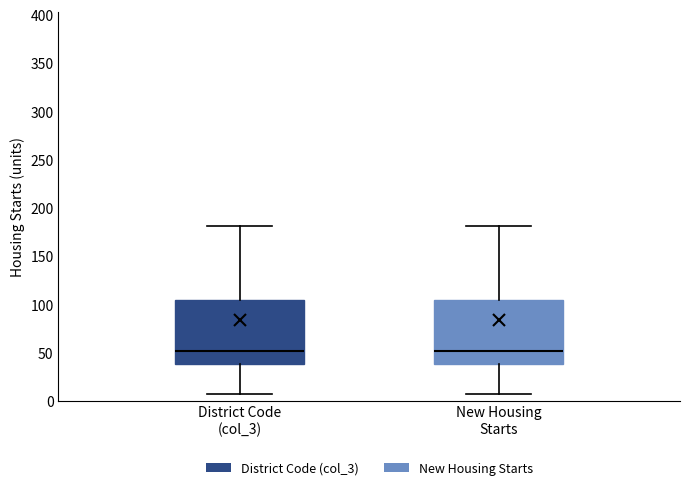

Reading left to right, read every box against the y-axis: the position of its median line, the range the box covers, and the ends of its whiskers. The values are not printed on the chart, so give them approximately, as read against the axis.

District Code (col_3): median 50, box 40 to 105, whiskers 5 to 180
New Housing Starts: median 50, box 40 to 105, whiskers 5 to 180